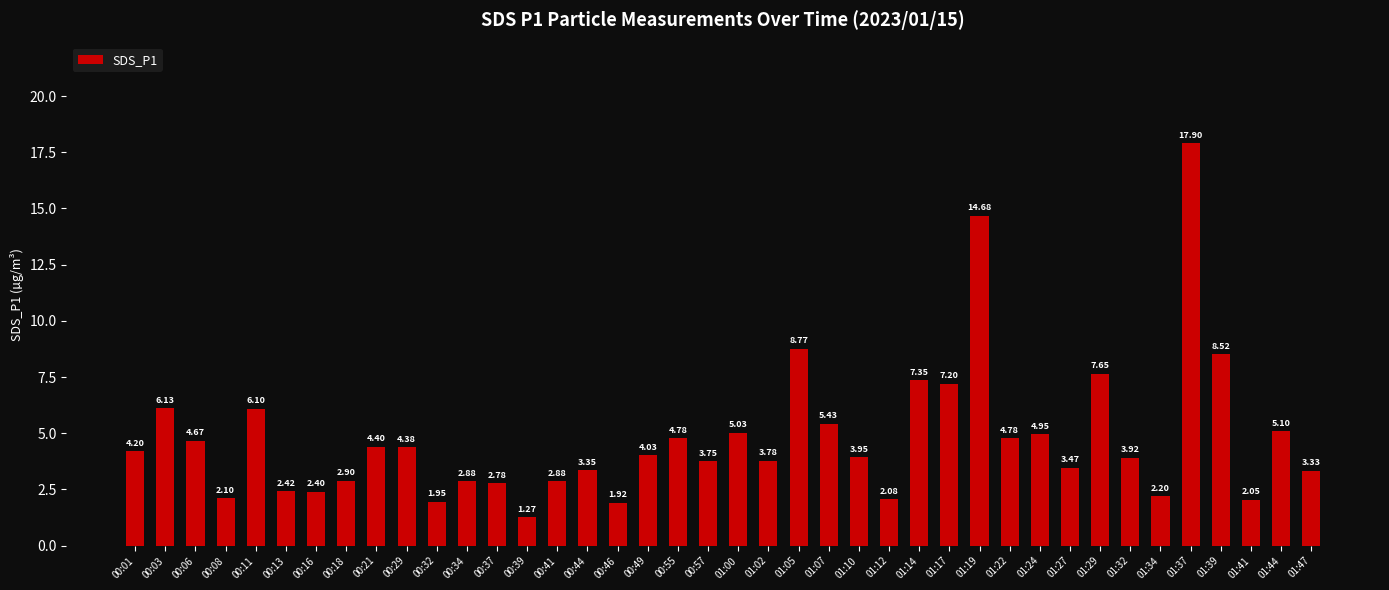

Between 01:02 and 00:49, which is larger?

00:49